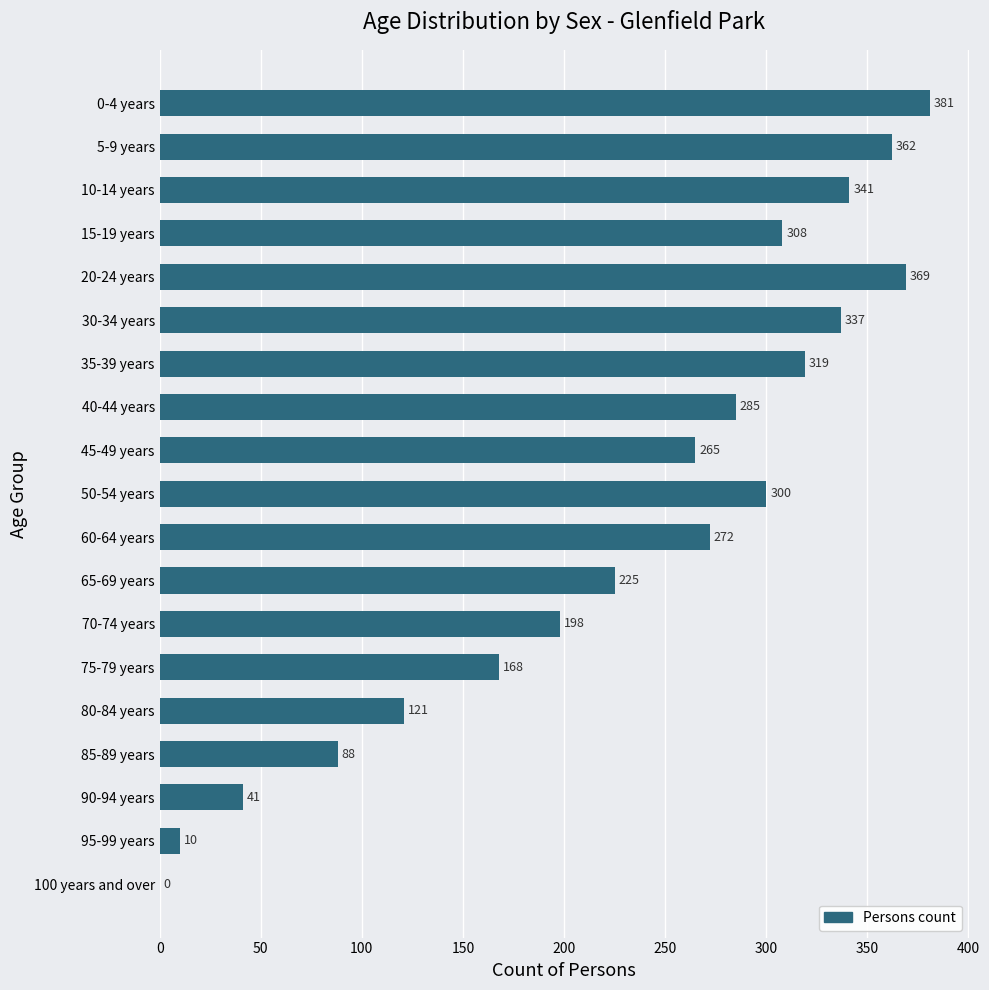

What is the sum of the values at 15-19 years and 95-99 years?

318